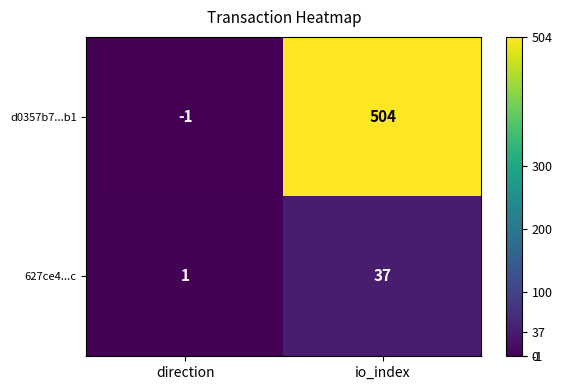

What is the difference between the highest and lowest values at direction?

2